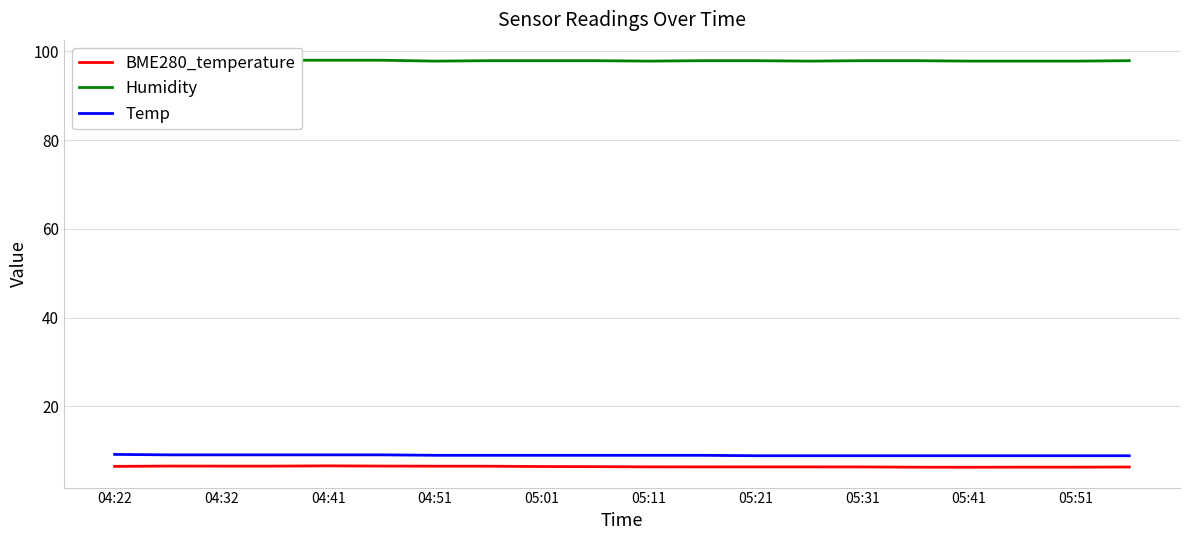

The BME280_temperature series shows 6.4 at 05:11. True or false?

True